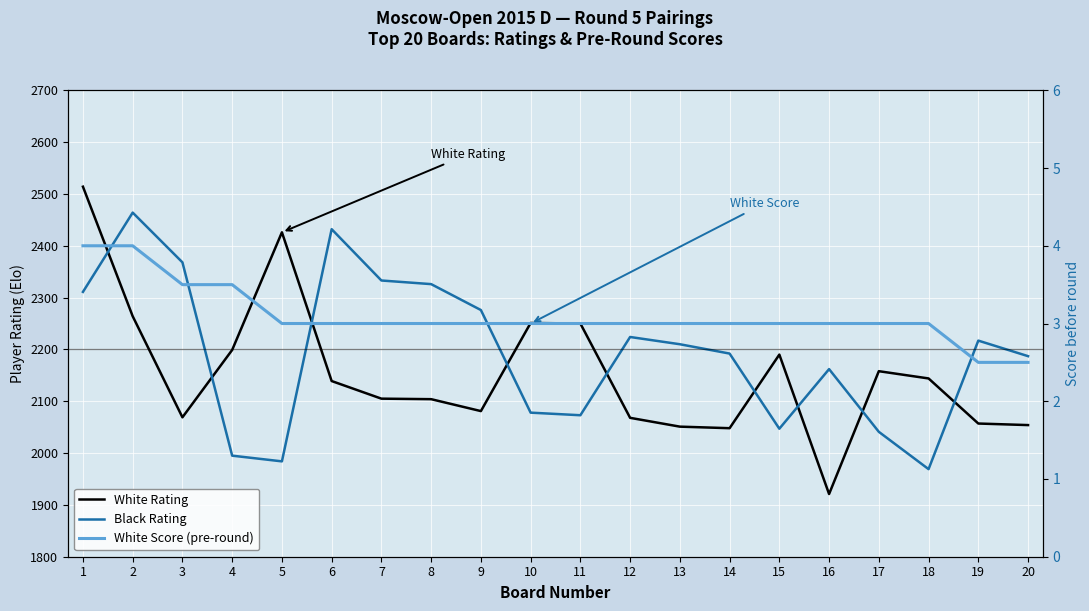

Reading left to right, what are all the values shown in this chart?

White Rating: 2514.0	2264.0	2069.0	2199.0	2426.0	2139.0	2105.0	2104.0	2081.0	2251.0	2250.0	2068.0	2051.0	2048.0	2190.0	1921.0	2158.0	2144.0	2057.0	2054.0
Black Rating: 2311.0	2464.0	2368.0	1995.0	1984.0	2432.0	2333.0	2326.0	2276.0	2078.0	2073.0	2224.0	2210.0	2192.0	2047.0	2162.0	2041.0	1969.0	2217.0	2187.0
White Score (pre-round): 4.0	4.0	3.5	3.5	3.0	3.0	3.0	3.0	3.0	3.0	3.0	3.0	3.0	3.0	3.0	3.0	3.0	3.0	2.5	2.5